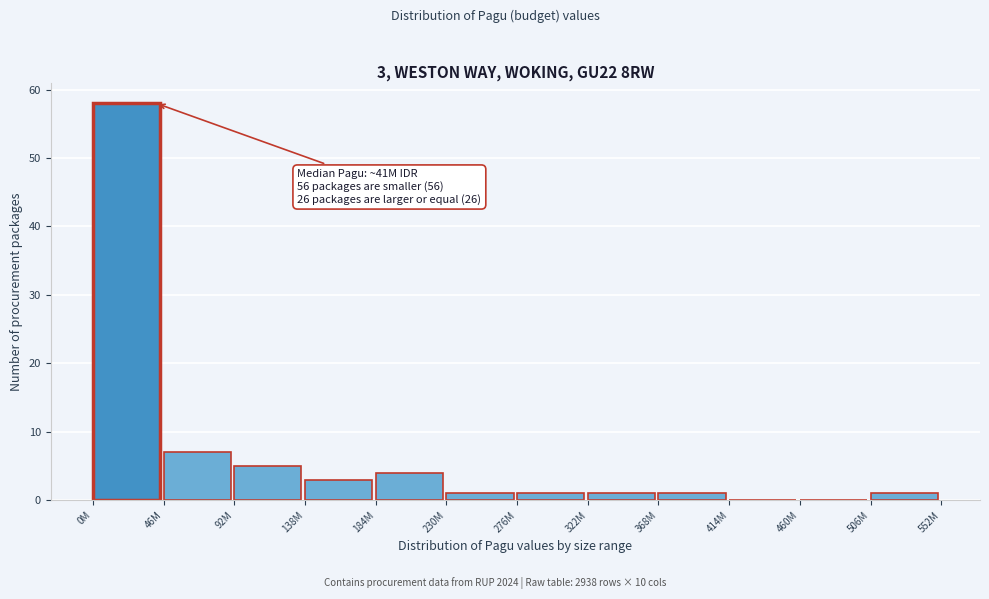

Reading left to right, list all the values displayed in this chart.

0M=58	46M=7	92M=5	138M=3	184M=4	230M=1	276M=1	322M=1	368M=1	414M=0	460M=0	506M=1